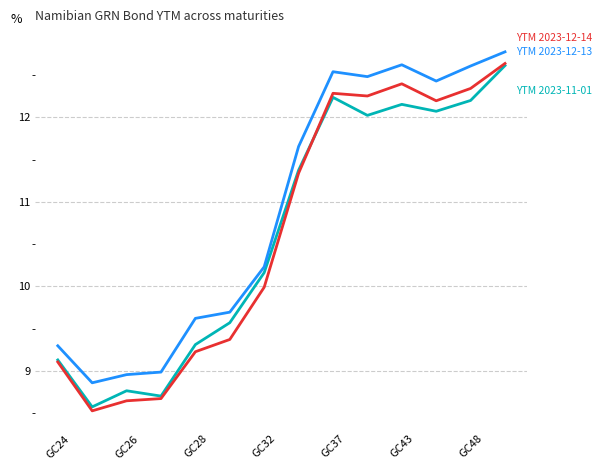

What is the greatest value displayed?

12.8